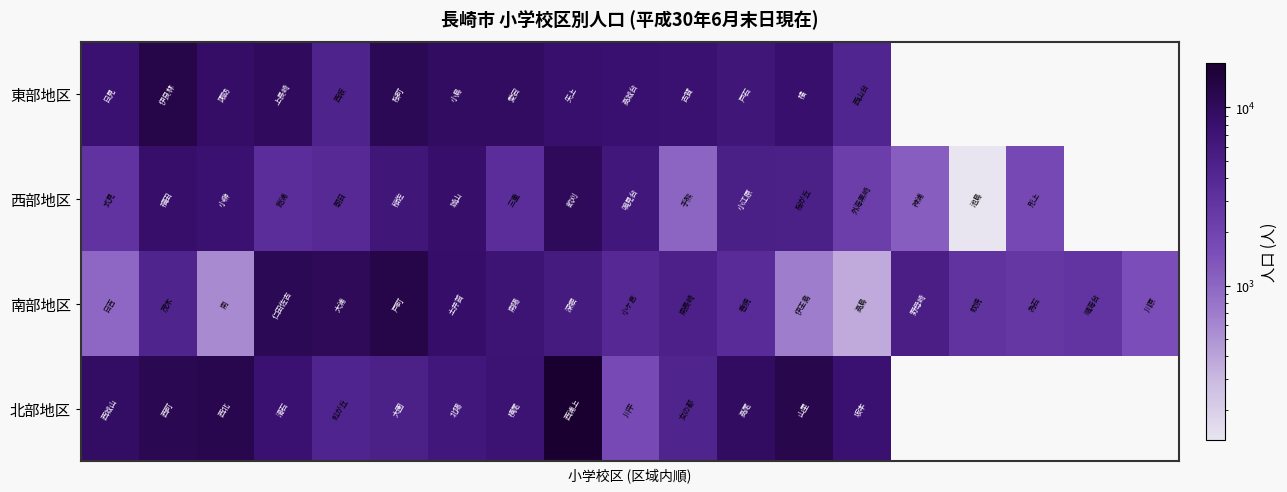

Rank the series by their maximum value, from highest to lowest.

北部地区, 東部地区, 南部地区, 西部地区